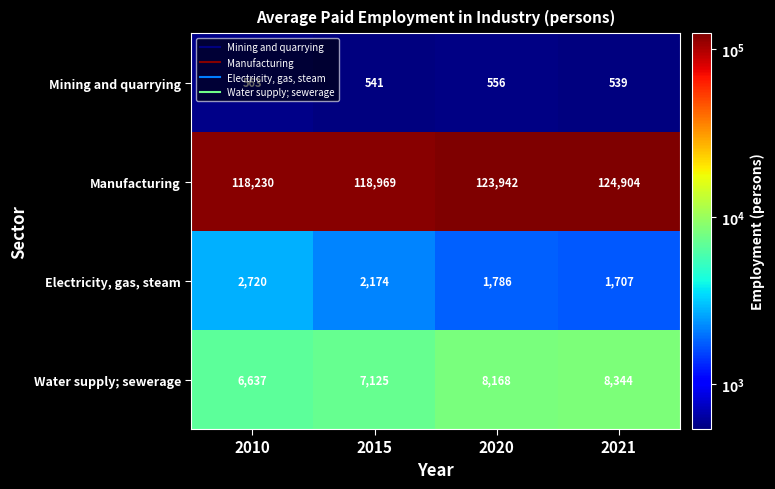

What is the sum of the Mining and quarrying values at 2020 and 2015?

1097